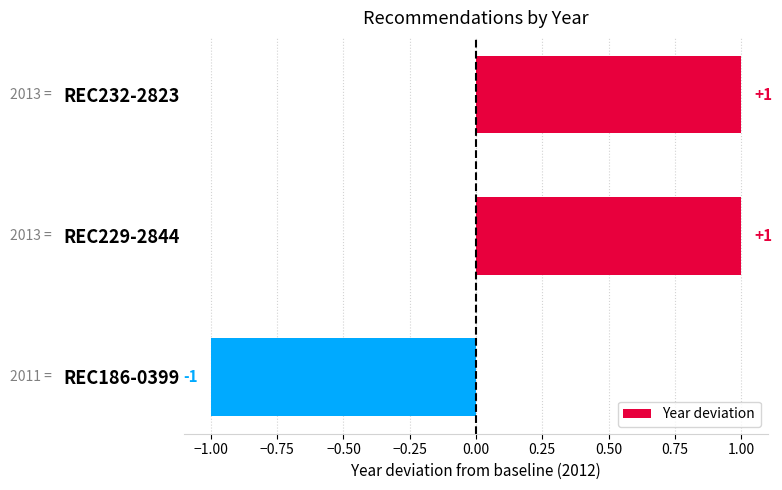

True or false: the data shows 1 at REC232-2823.

True